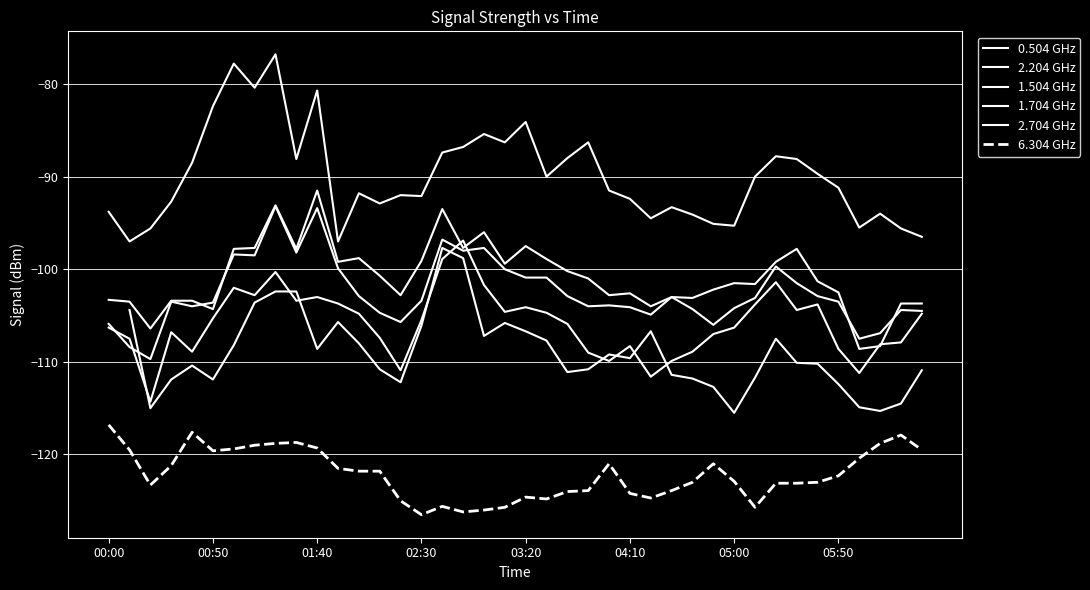

What are all the series names shown in the legend?

0.504 GHz, 2.204 GHz, 1.504 GHz, 1.704 GHz, 2.704 GHz, 6.304 GHz